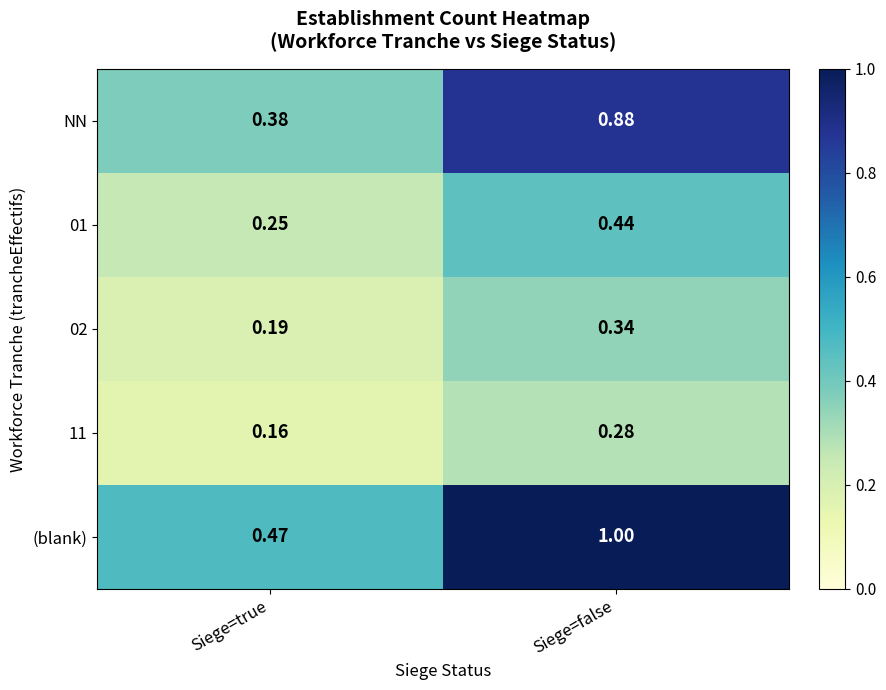

Which series has the largest total across all categories?

(blank)